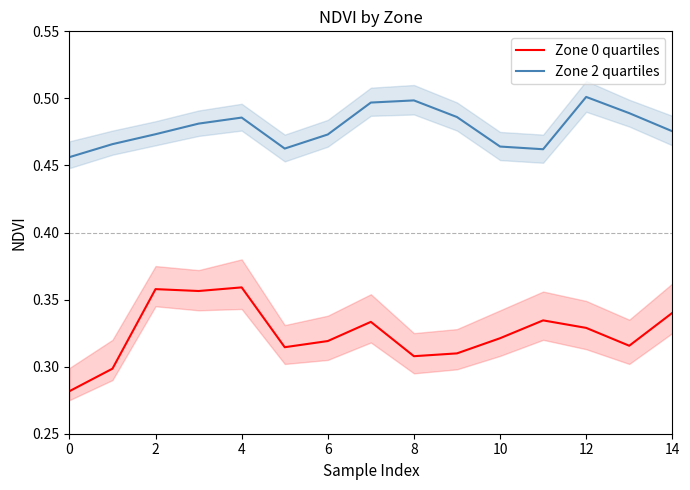

What is the difference between the second highest and second lowest values in the Zone 0 quartiles series?

0.1